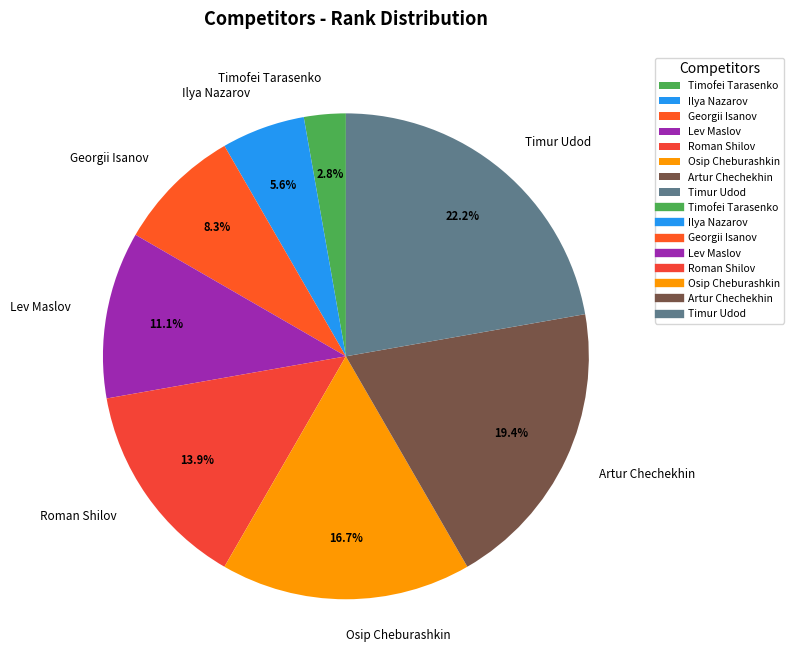

How much of the chart is everything except Osip Cheburashkin?

83.3%